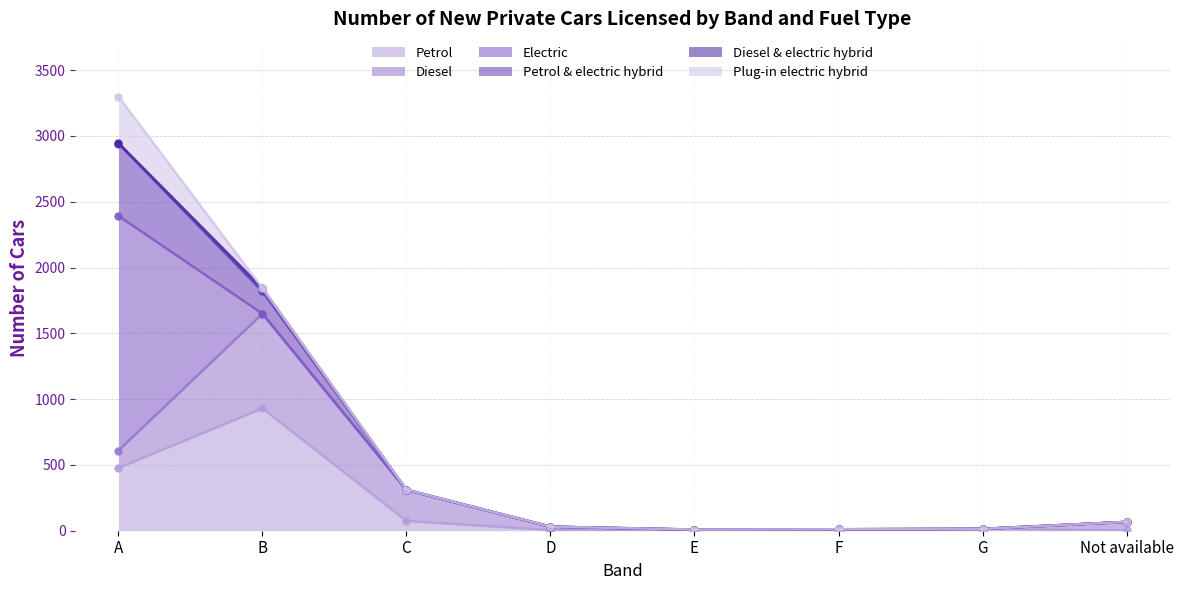

Where is the first local minimum for Petrol?

F